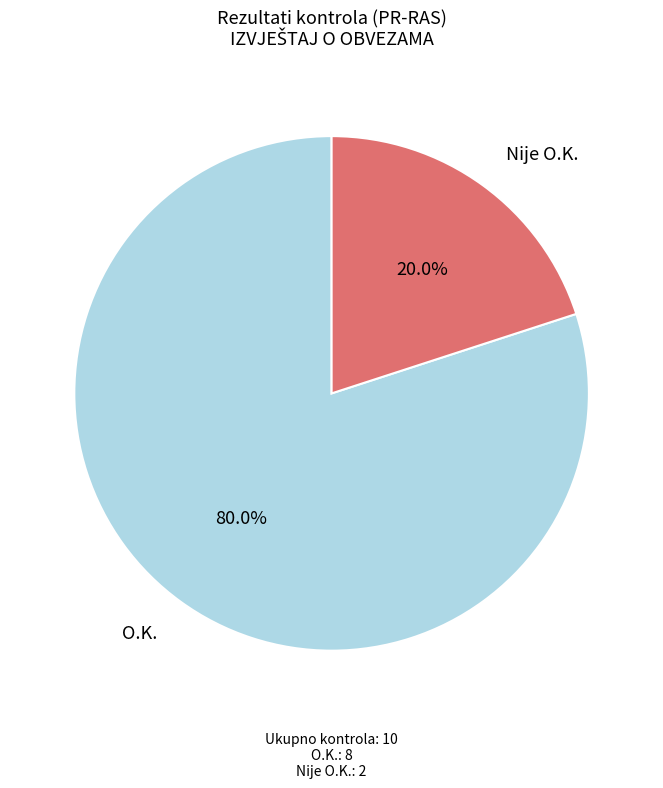

What percentage is the O.K. slice, to the nearest percent?

80%